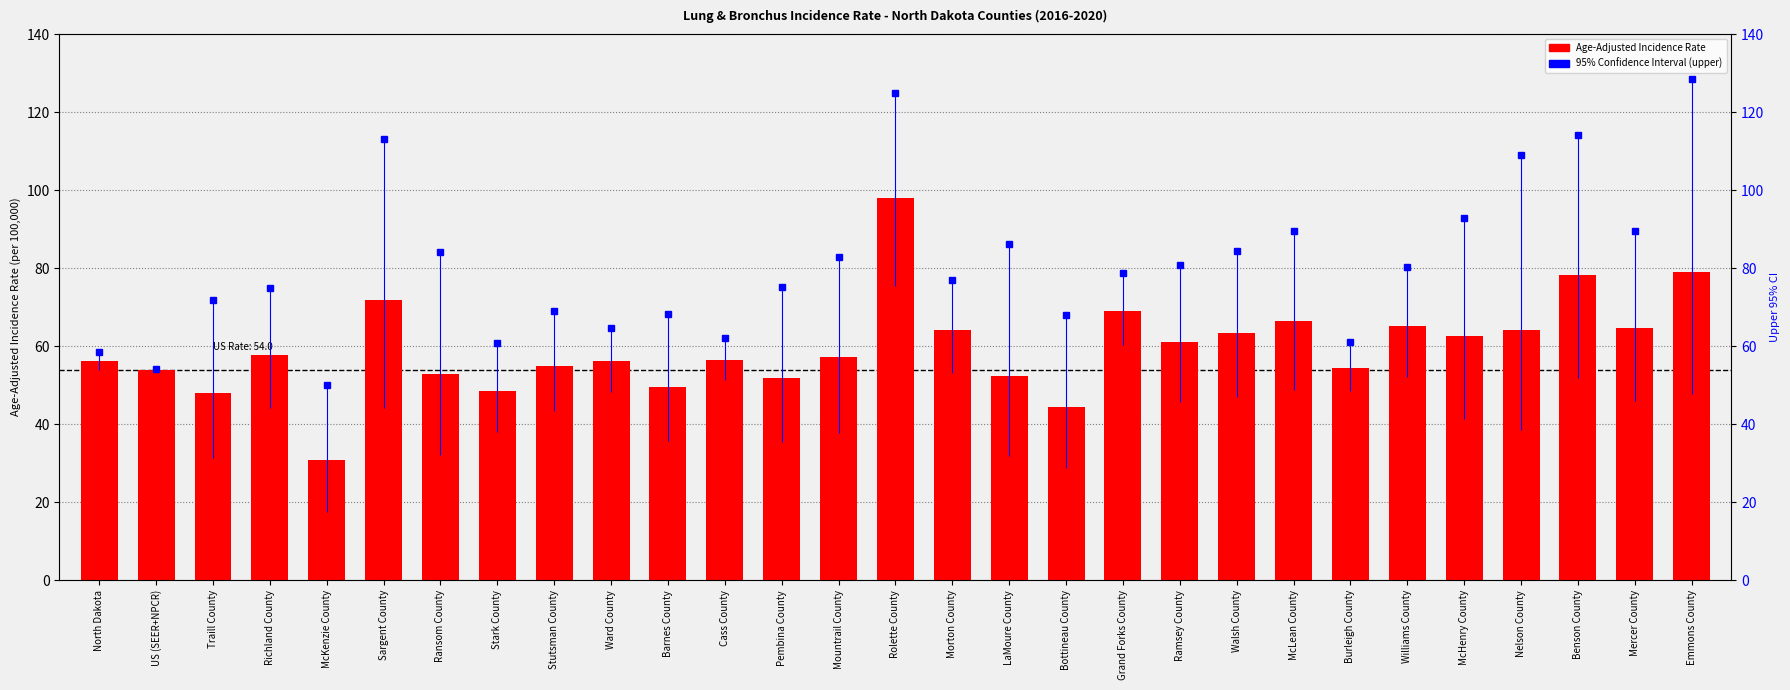

Reading left to right, list all the values displayed in this chart.

56.1	54.0	48.1	57.8	30.9	71.7	52.9	48.5	54.9	56.1	49.5	56.5	51.7	57.1	97.9	64.2	52.4	44.4	69.1	61.1	63.3	66.4	54.5	65.2	62.6	64.2	78.2	64.6	79.1